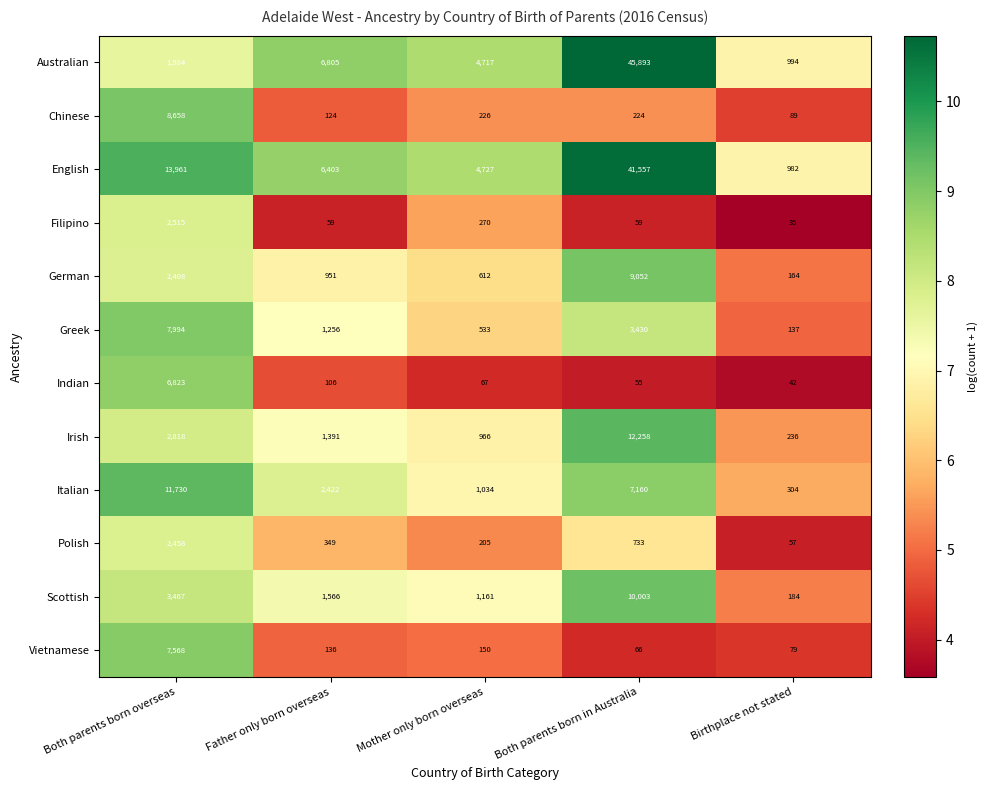

At which category is the sum across all series the highest?

Both parents born in Australia